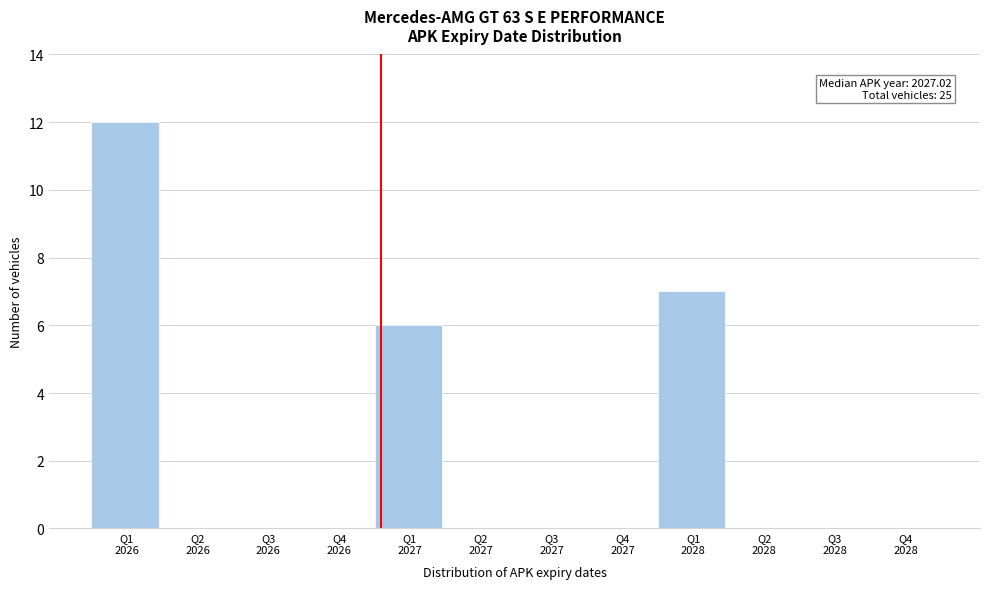

What is the sum of all values?

25